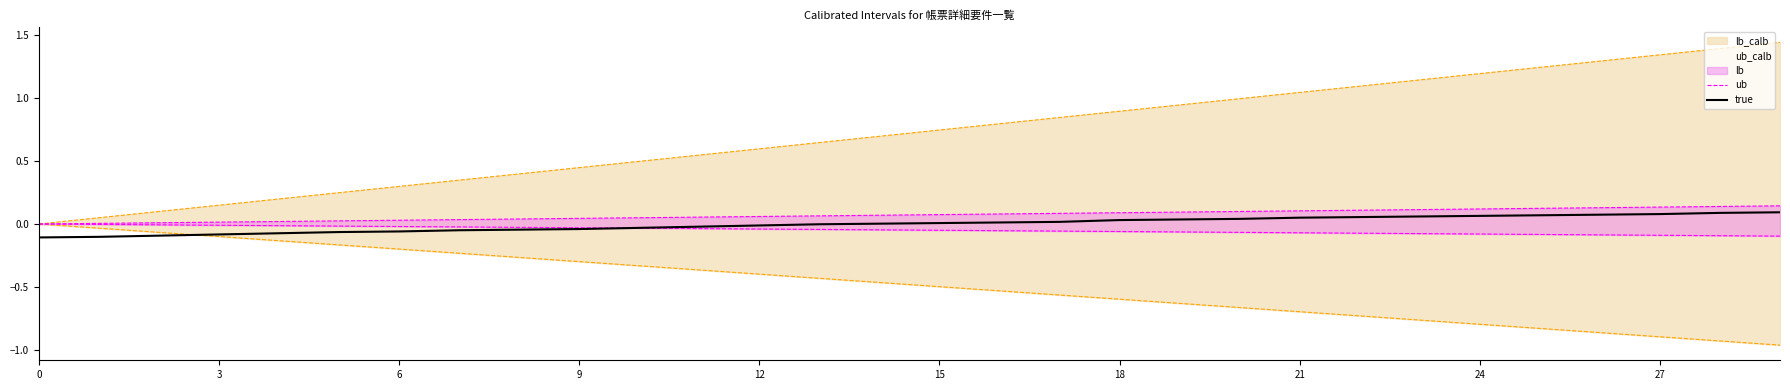

What is the sum of all ub values?

2.2